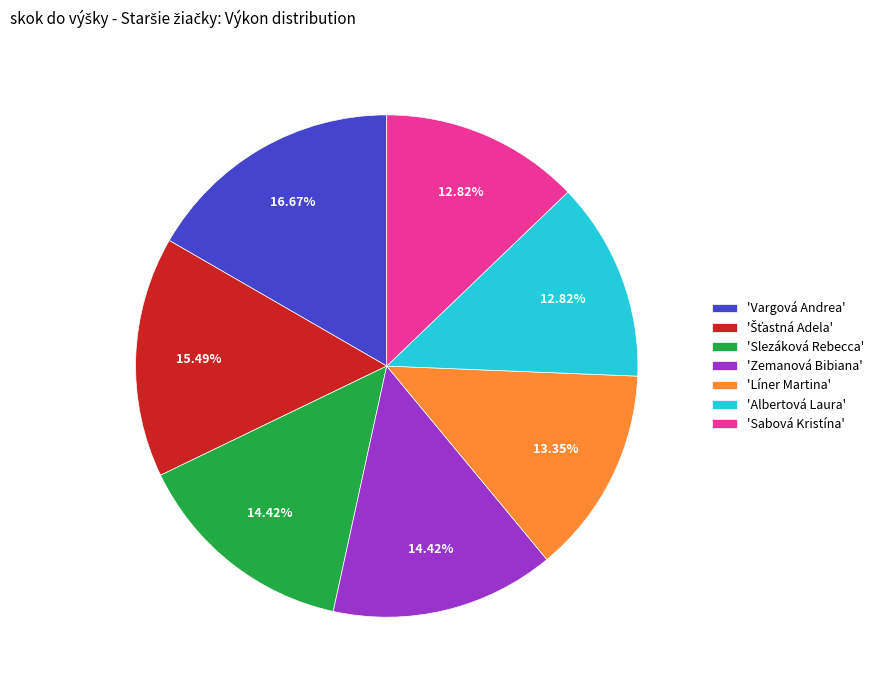

Which slice is the largest?

'Vargová Andrea'